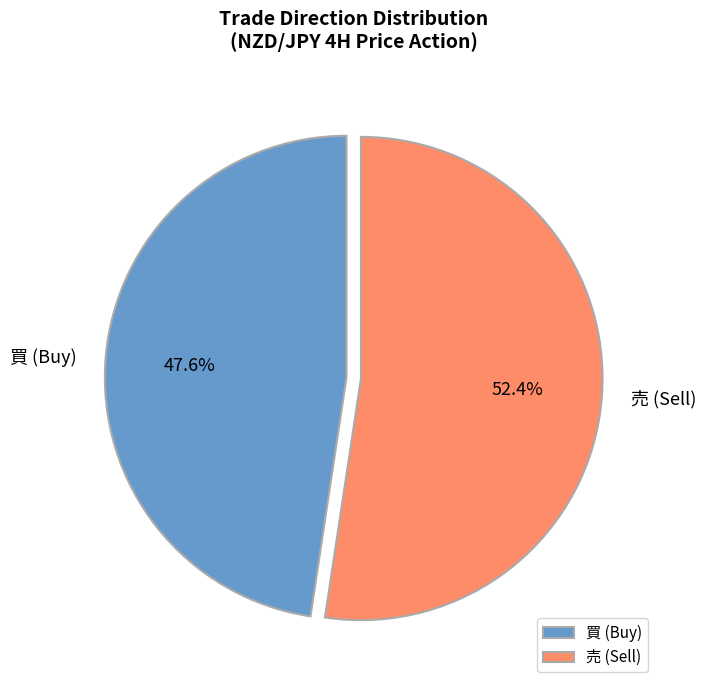

Is it true that 買 is 42% of the pie?

False